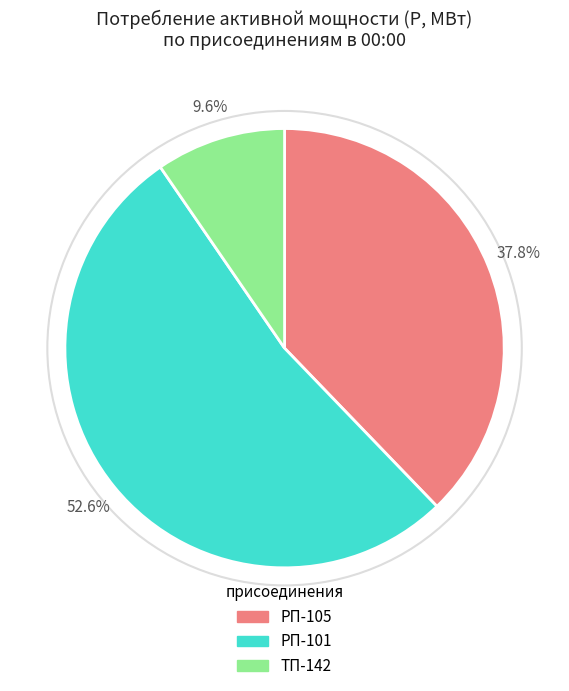

How many segments does this pie chart have?

3